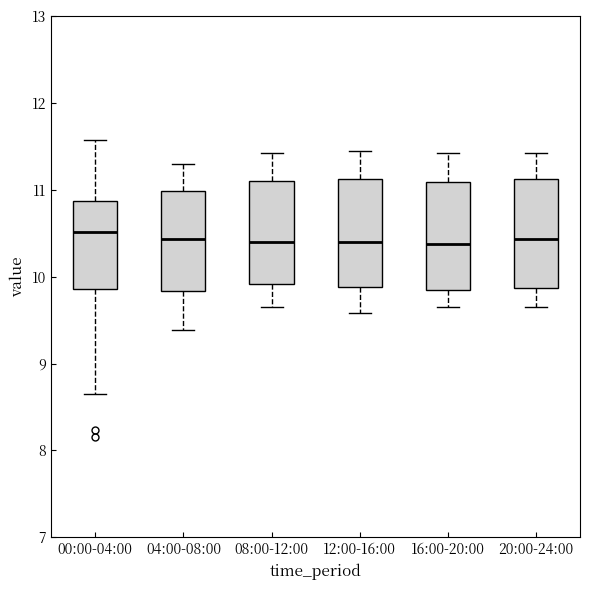

Reading left to right, read every box against the y-axis: the position of its median line, the range the box covers, and the ends of its whiskers. The values are not printed on the chart, so give them approximately, as read against the axis.

00:00-04:00: median 10.5, box 9.9 to 10.9, whiskers 8.7 to 11.6
04:00-08:00: median 10.4, box 9.8 to 11.0, whiskers 9.4 to 11.3
08:00-12:00: median 10.4, box 9.9 to 11.1, whiskers 9.7 to 11.4
12:00-16:00: median 10.4, box 9.9 to 11.1, whiskers 9.6 to 11.5
16:00-20:00: median 10.4, box 9.9 to 11.1, whiskers 9.7 to 11.4
20:00-24:00: median 10.4, box 9.9 to 11.1, whiskers 9.7 to 11.4